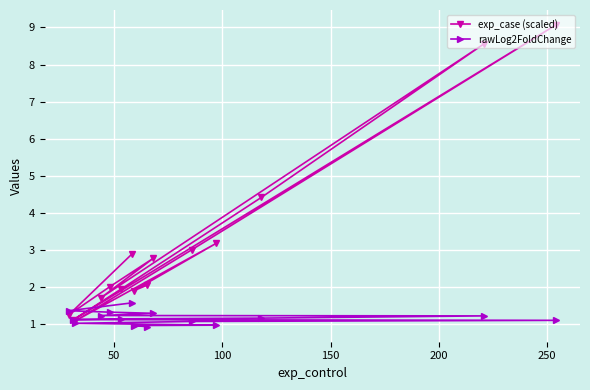

True or false: rawLog2FoldChange has more than 0 points higher than both neighbors.

False